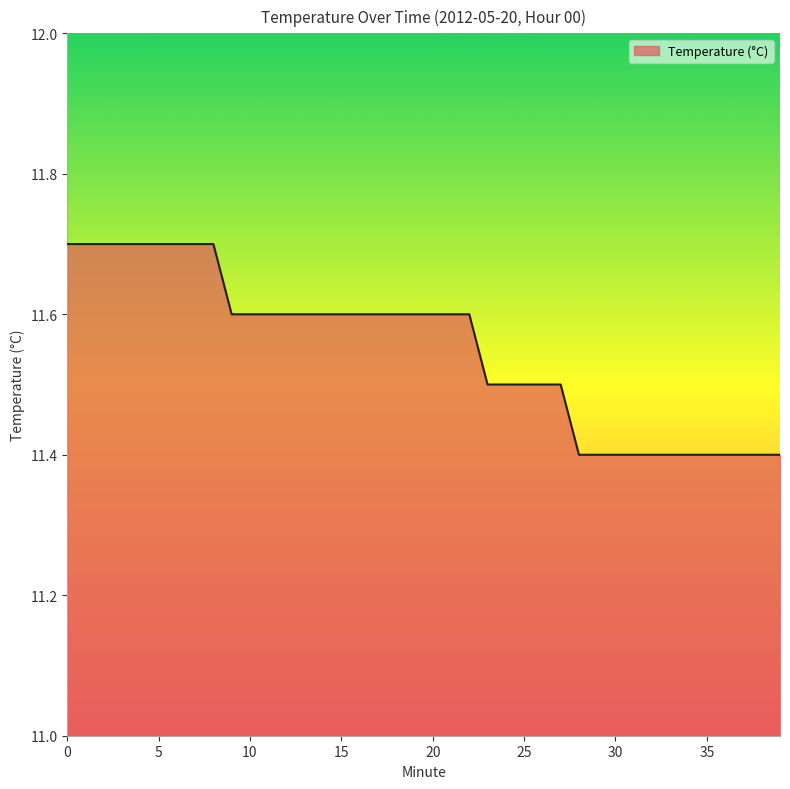

What is the difference between the maximum and minimum values?

0.3